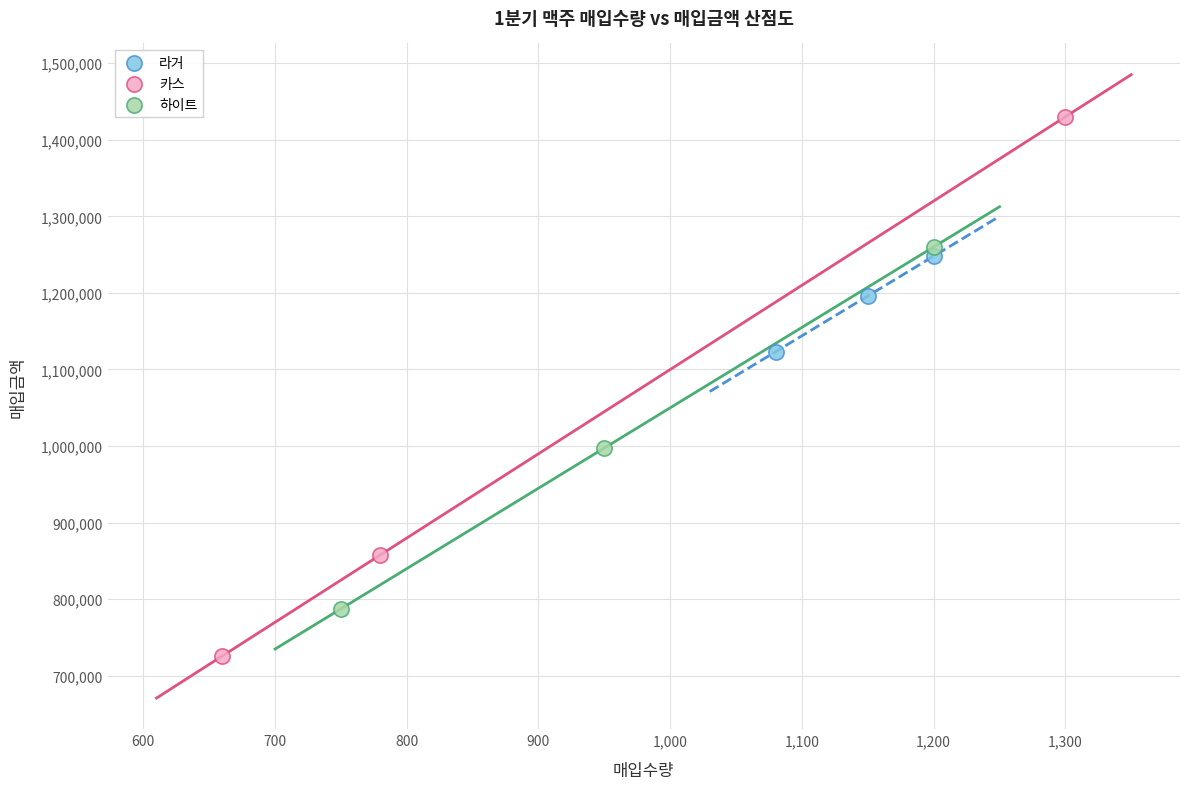

Which series has the widest spread of Y values?

카스